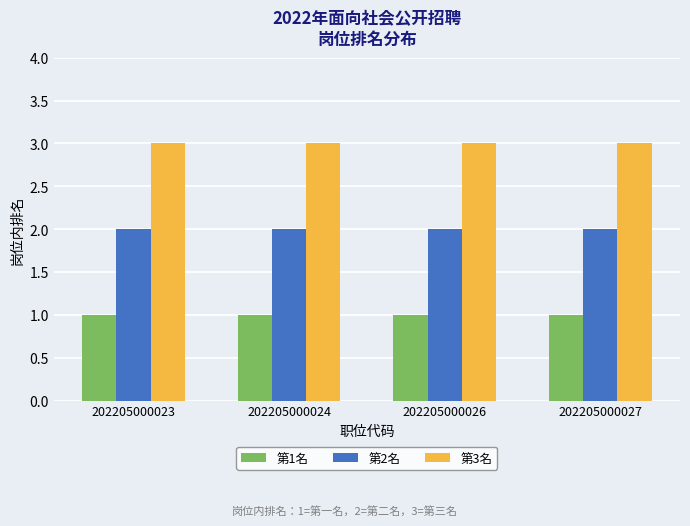

Are the bars grouped side by side (vs. stacked)?

Yes